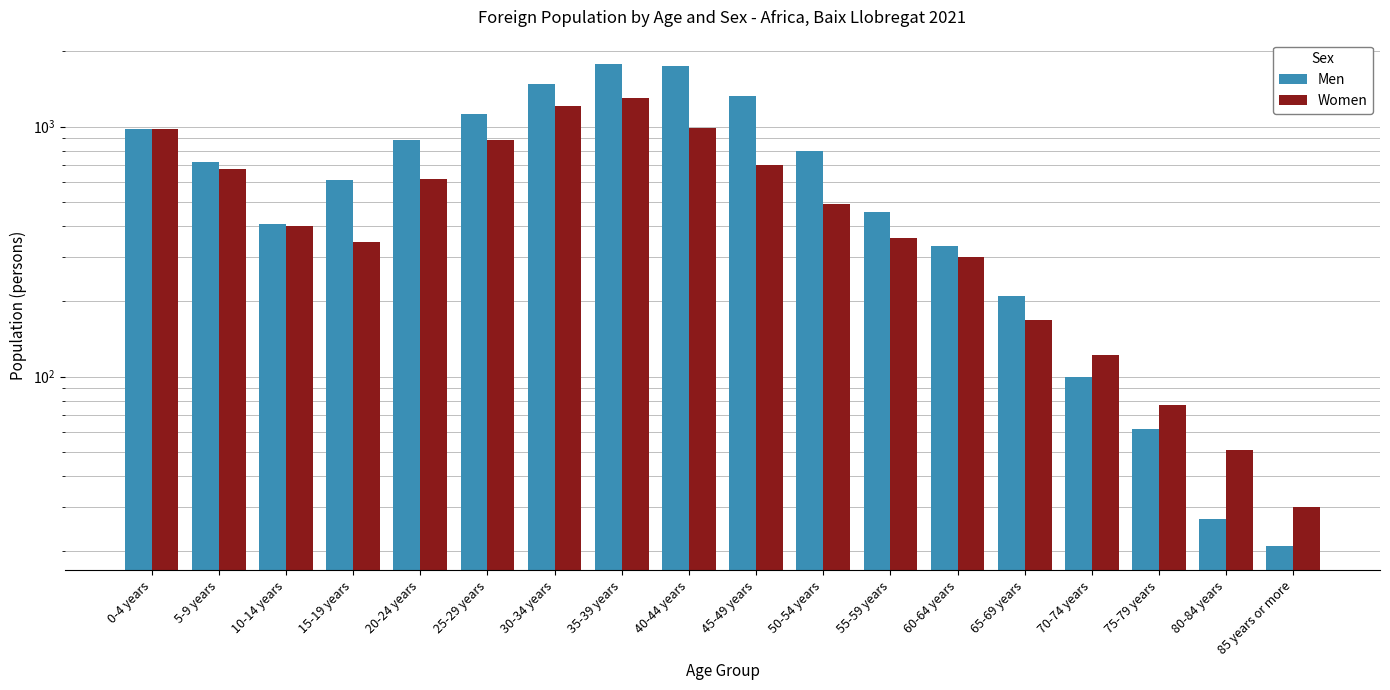

What position from the right is 0-4 years?

18